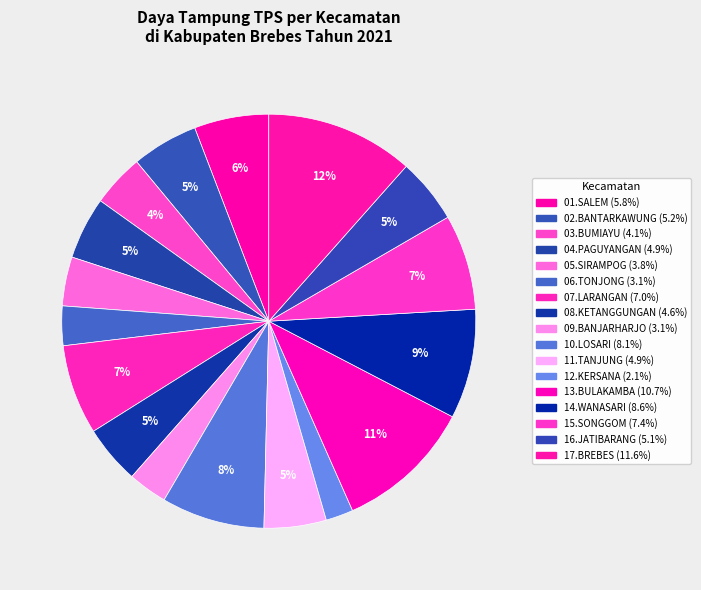

Is it true that 13.BULAKAMBA is 11% of the pie?

True